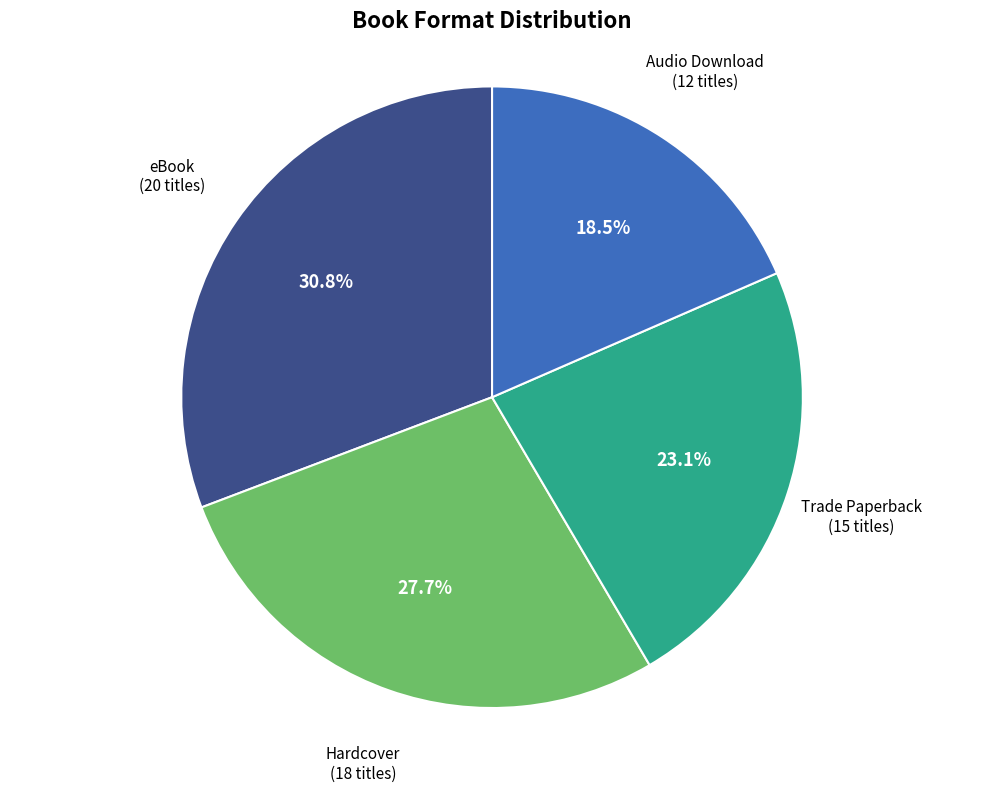

Between eBook and Hardcover, which is larger?

eBook